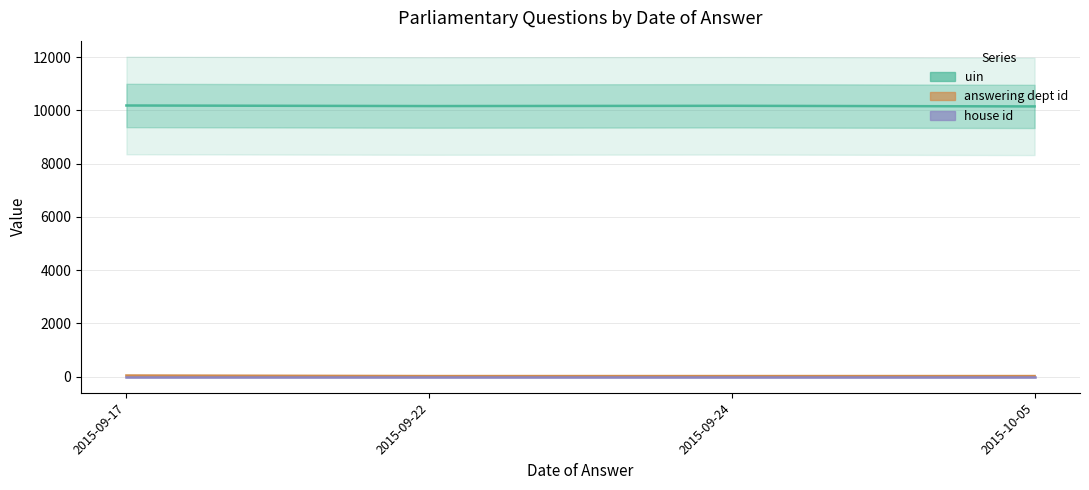

Reading left to right, list all the values displayed in this chart.

uin: 10185.7	10164.5	10174.5	10151.0
answering dept id: 46.7	26.0	26.0	26.0
house id: 1.0	1.0	1.0	1.0